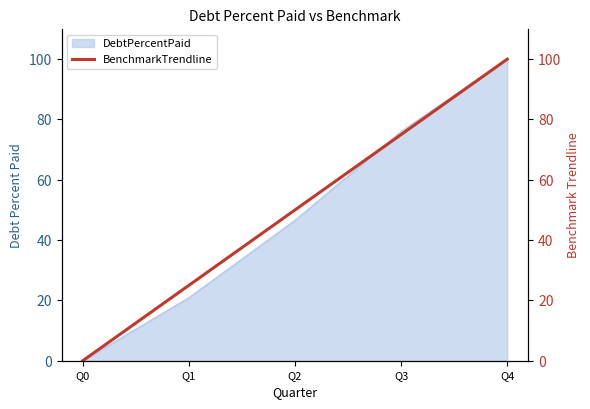

True or false: the data shows 0 at Q0.

True